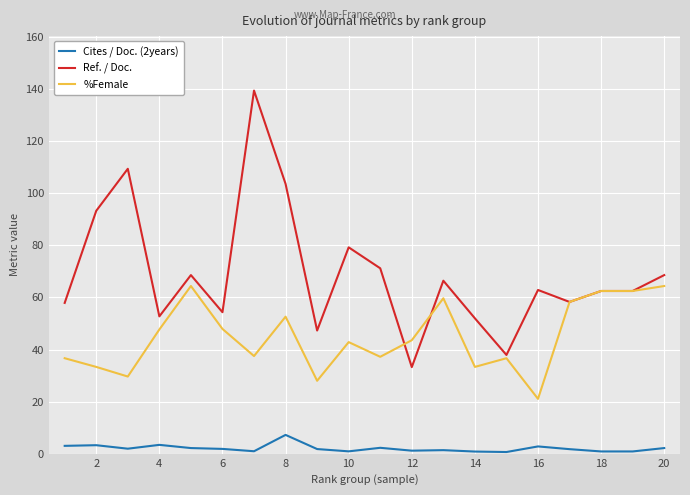

Count the number of data series in this chart.

3